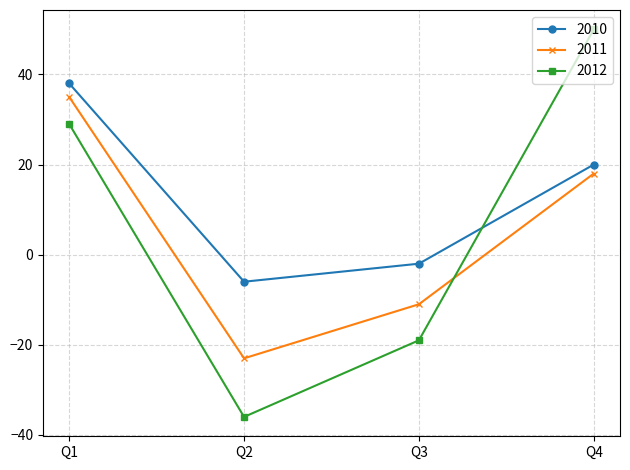

At which label is 2011 closest to 6?

Q4